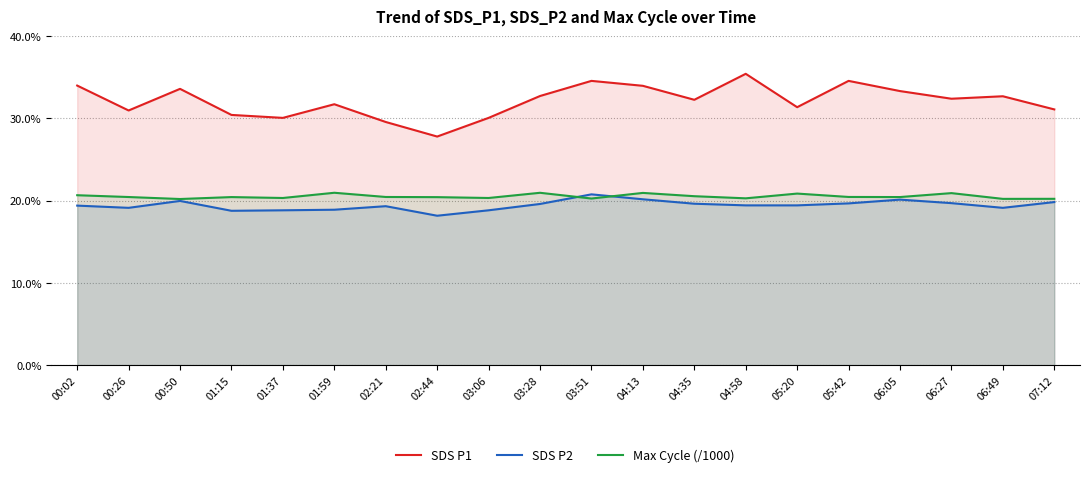

In Max Cycle (/1000), how many points are higher than both neighbors (excluding endpoints)?

6